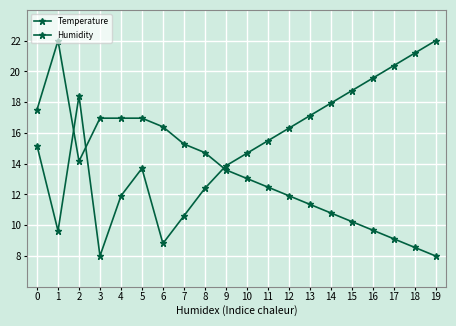

How many data points does each series have?

20